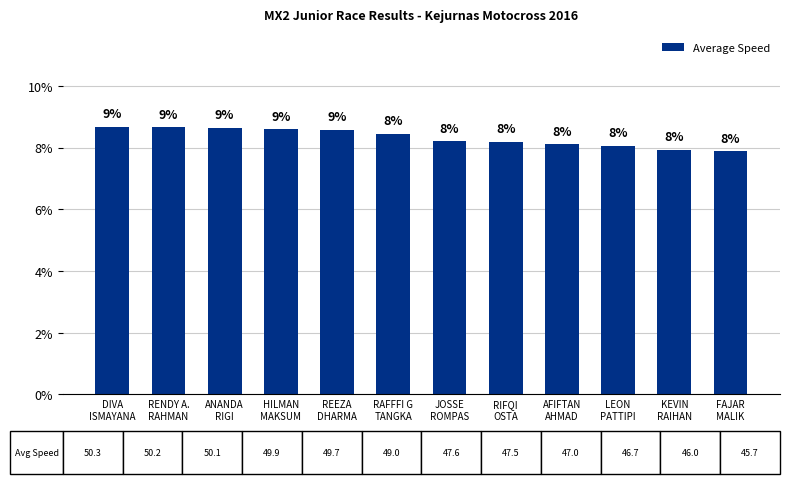

Reading left to right, extract all data points from this chart.

0.1	0.1	0.1	0.1	0.1	0.1	0.1	0.1	0.1	0.1	0.1	0.1